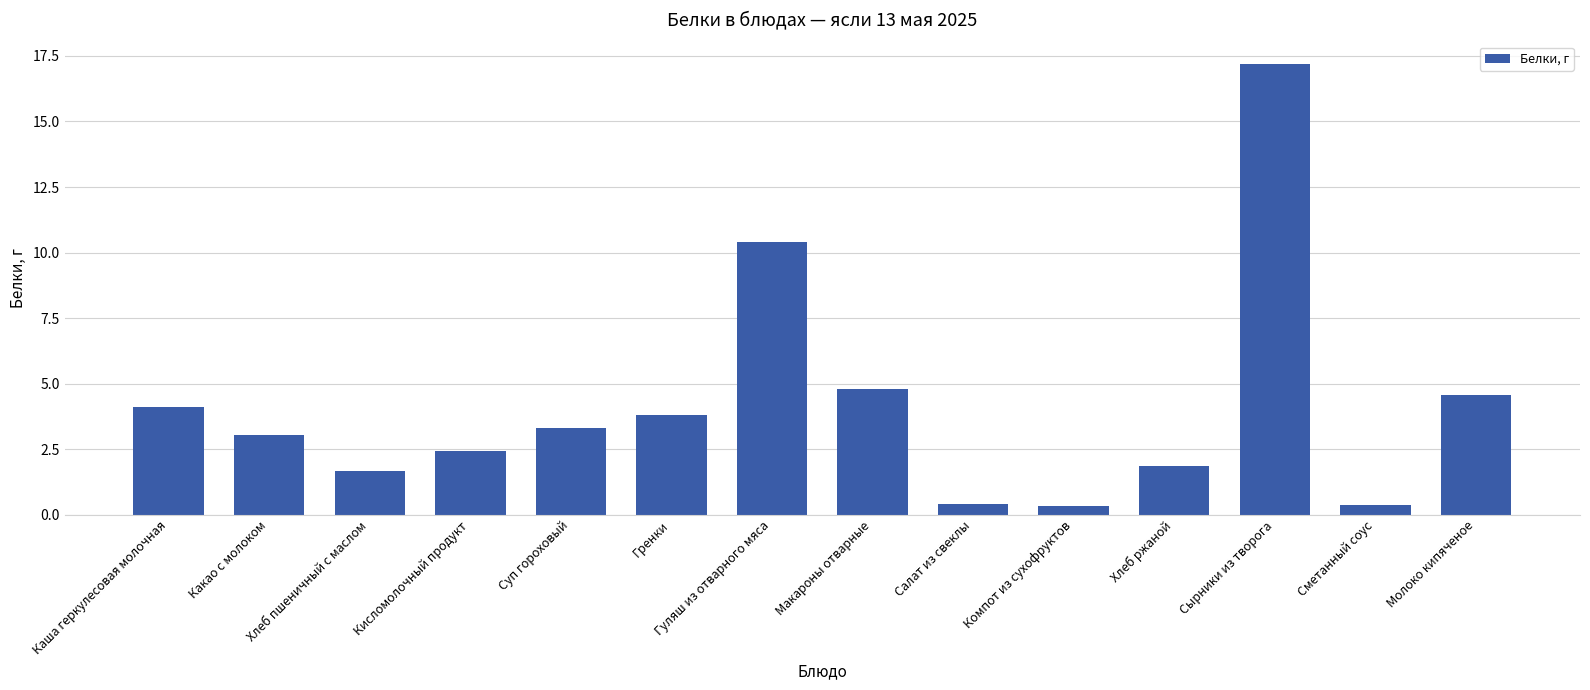

Are the bars horizontal?

No